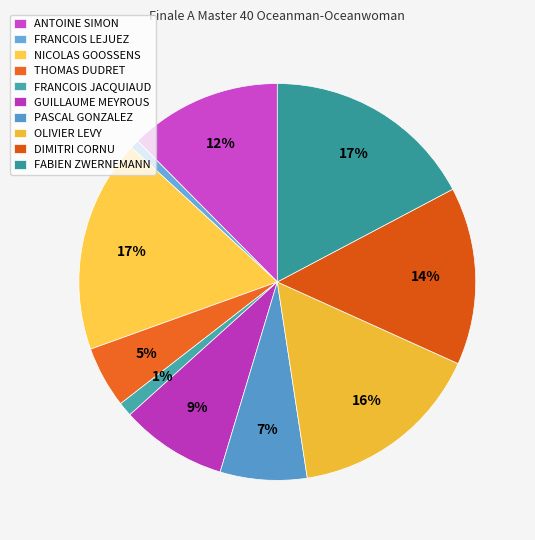

Do ANTOINE SIMON and FRANCOIS LEJUEZ together represent more than half of the pie?

No